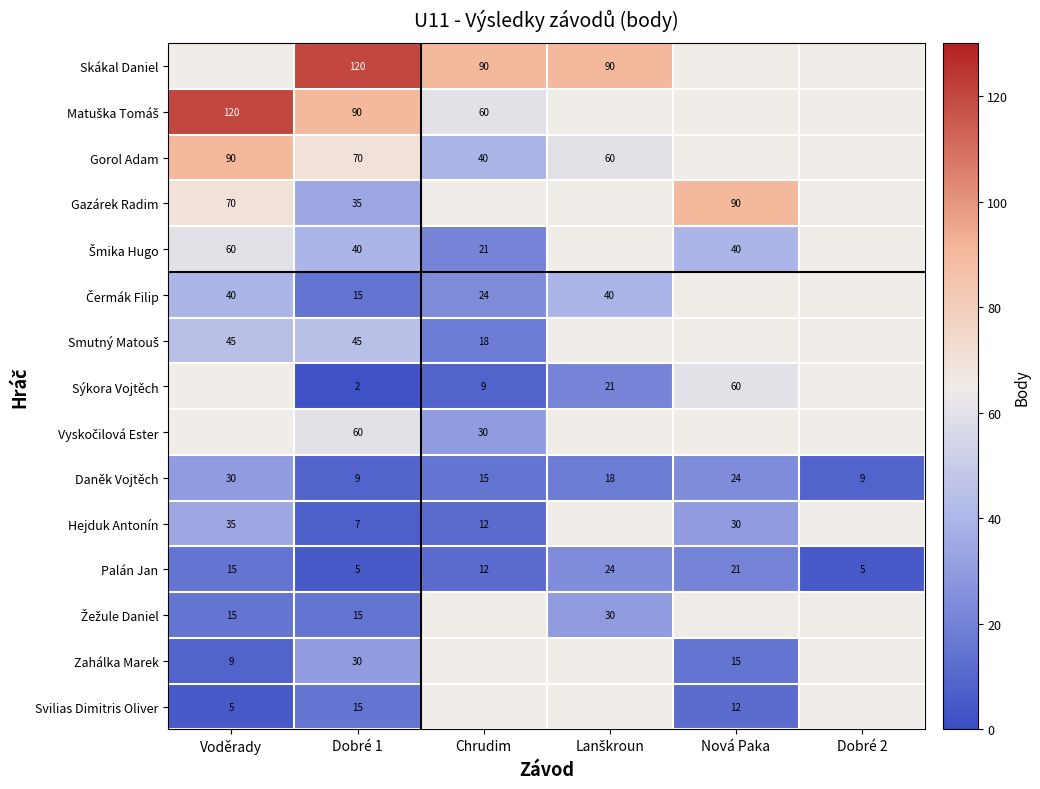

True or false: Gazárek Radim has a value of 62 at Dobré 1.

False